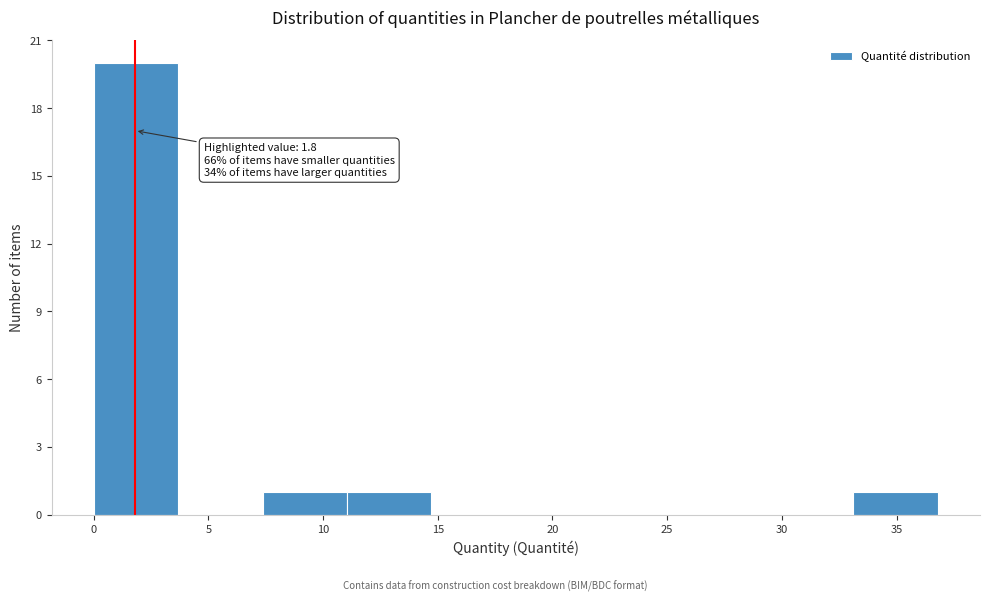

Which range on the x-axis has the tallest bar?

0.0 to 3.5